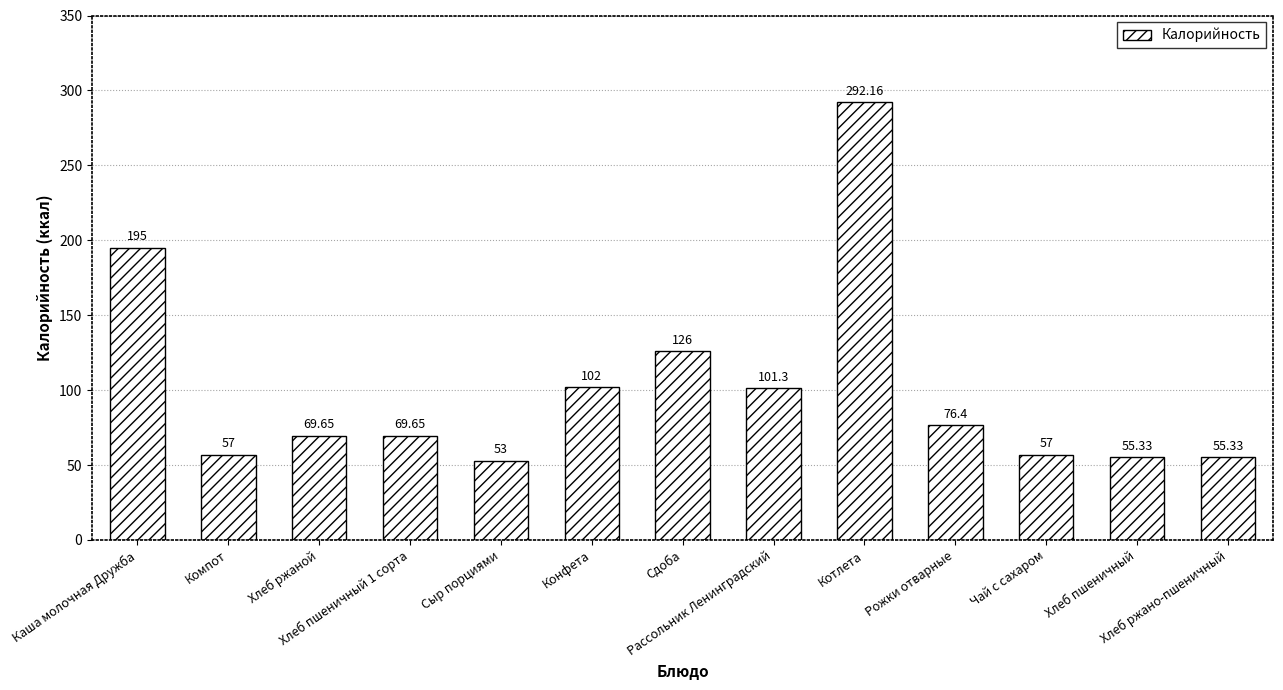

What is the maximum value shown in the chart?

292.2